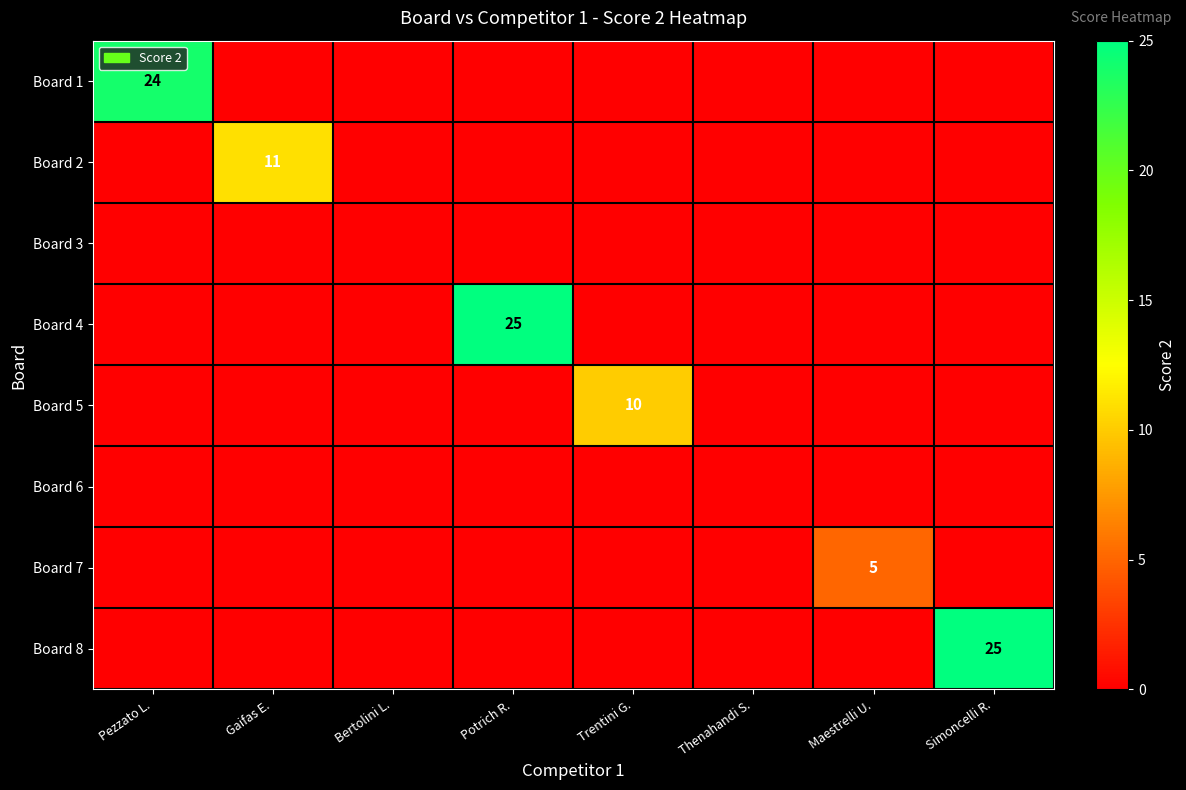

Is it true that Board 5 equals 10 at Trentini G.?

True